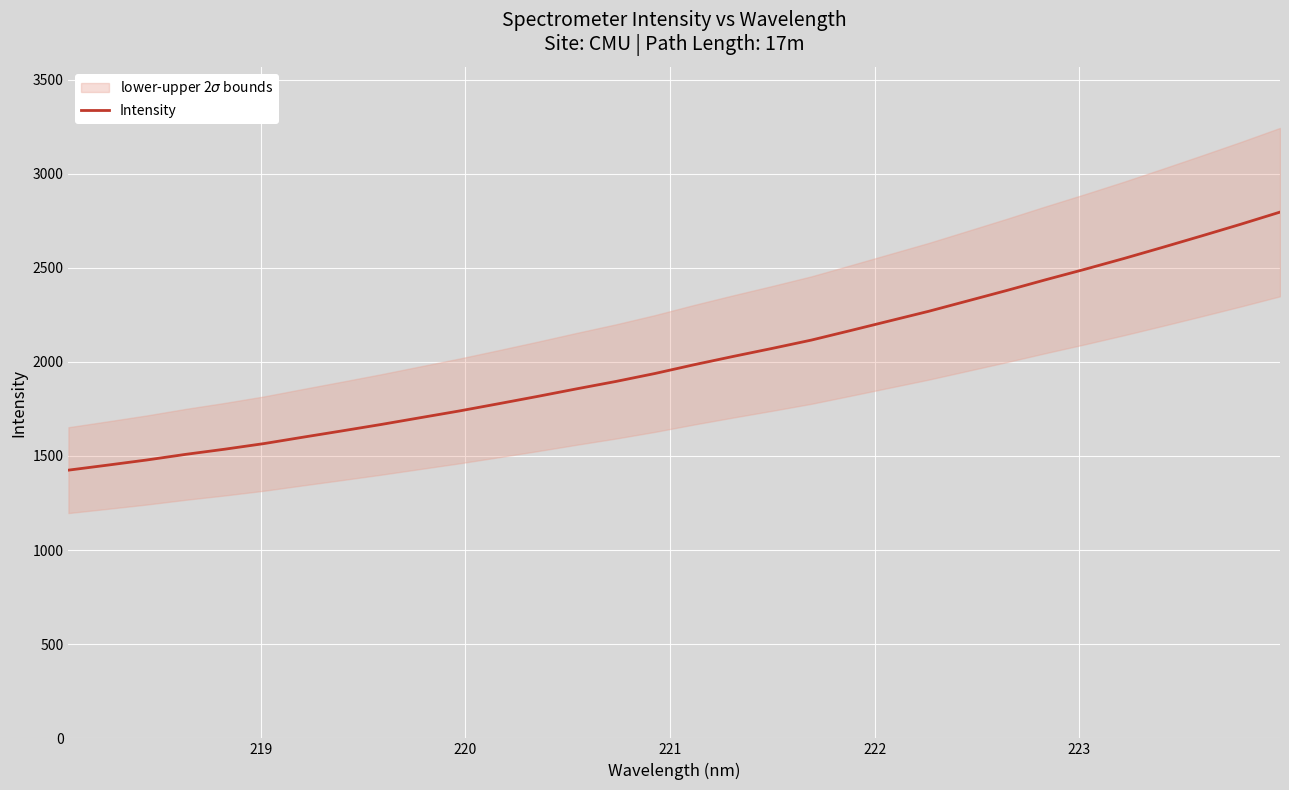

What is the sum of all values?

64436.4